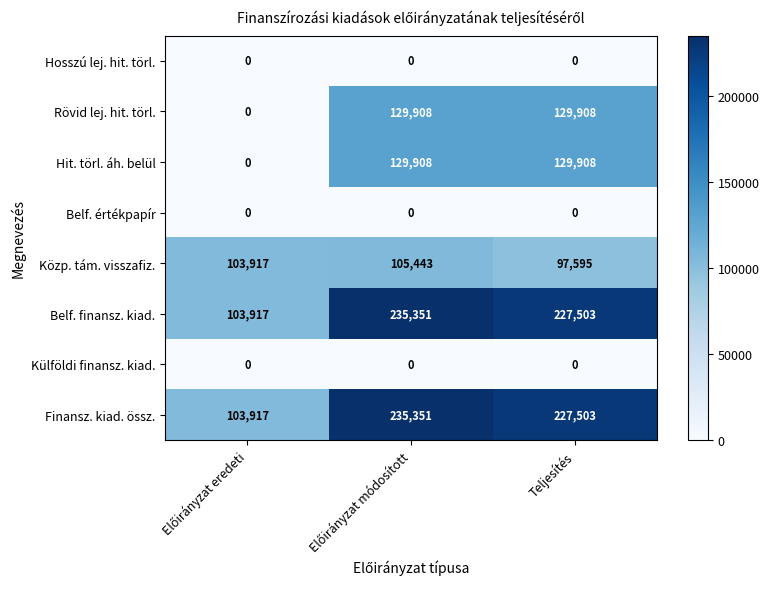

Where is Finansz. kiad. össz. nearest to the value 169634?

Teljesítés